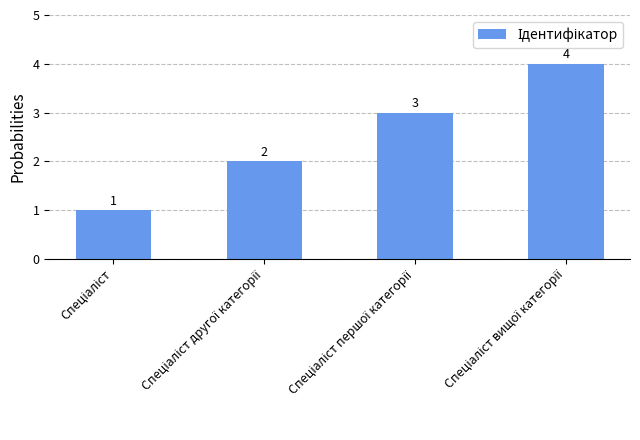

What is the value of the 2nd bar from the left?

2